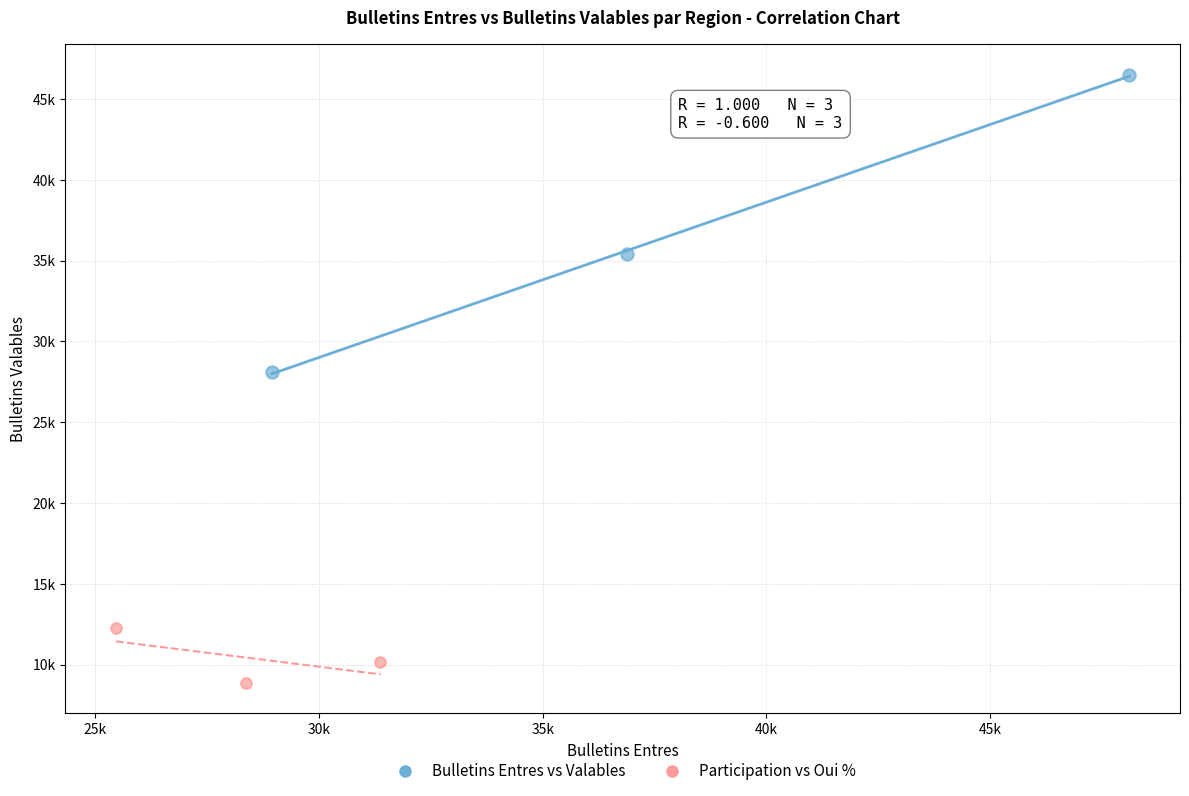

What are all the series names shown in the legend?

Bulletins Entres vs Valables, Participation vs Oui %